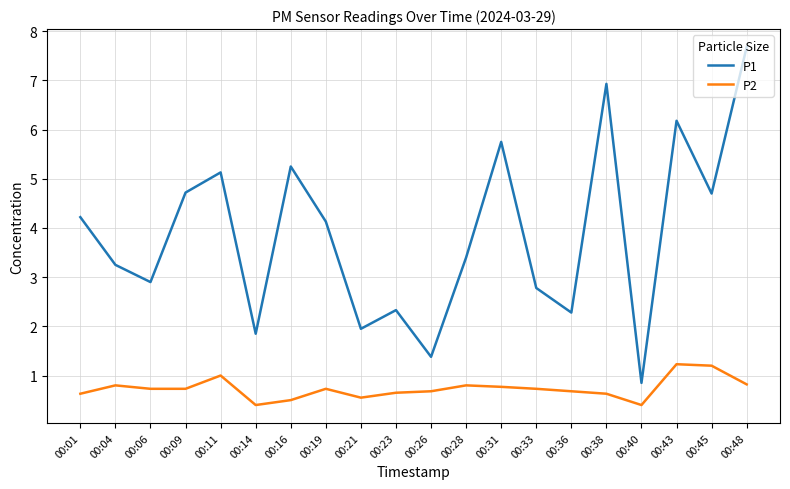

Which series has the widest spread of values?

P1